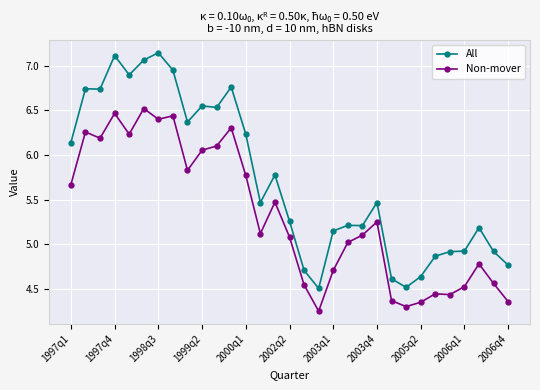

What is the value of the All point at the 20th from the left?

5.2